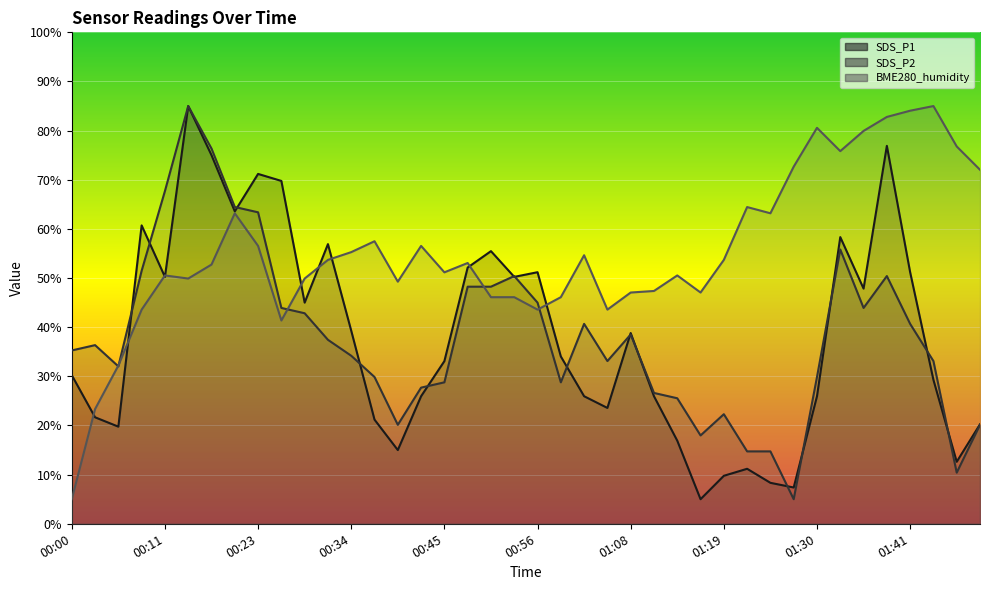

Reading left to right, list all the values displayed in this chart.

SDS_P1: 30.2	21.7	19.8	60.7	50.2	85.0	75.0	63.6	71.2	69.8	45.0	56.9	39.3	21.2	15.0	26.0	33.1	52.1	55.5	50.2	51.2	34.0	26.0	23.6	38.8	26.0	16.9	5.0	9.8	11.2	8.3	7.4	26.0	58.3	47.9	76.9	51.2	29.3	12.6	20.2
SDS_P2: 35.3	36.4	32.0	51.5	67.7	85.0	76.4	64.5	63.4	43.9	42.8	37.4	34.2	29.9	20.1	27.7	28.8	48.2	48.2	50.4	45.0	28.8	40.7	33.1	38.5	26.6	25.5	18.0	22.3	14.7	14.7	5.0	29.9	55.8	43.9	50.4	40.7	33.1	10.4	20.1
BME280_humidity: 5.0	23.3	32.2	43.6	50.5	49.9	52.7	63.2	56.5	41.4	49.9	53.7	55.3	57.5	49.3	56.5	51.2	53.1	46.1	46.1	43.6	46.1	54.6	43.6	47.1	47.4	50.5	47.1	53.7	64.4	63.2	72.7	80.6	75.8	79.9	82.8	84.1	85.0	76.8	72.0